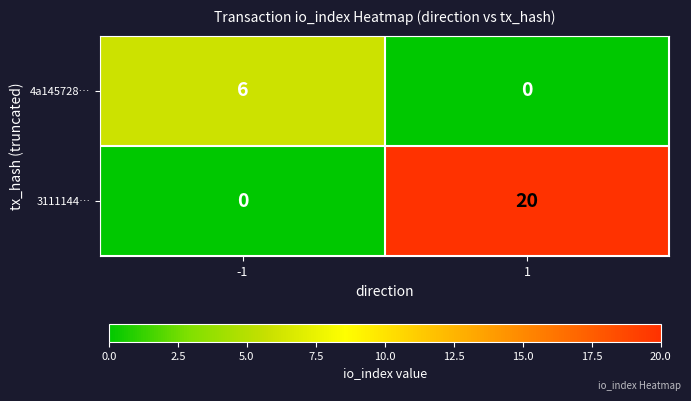

Reading left to right, extract all data points from this chart.

4a145728…: -1=6	1=0
3111144…: -1=0	1=20